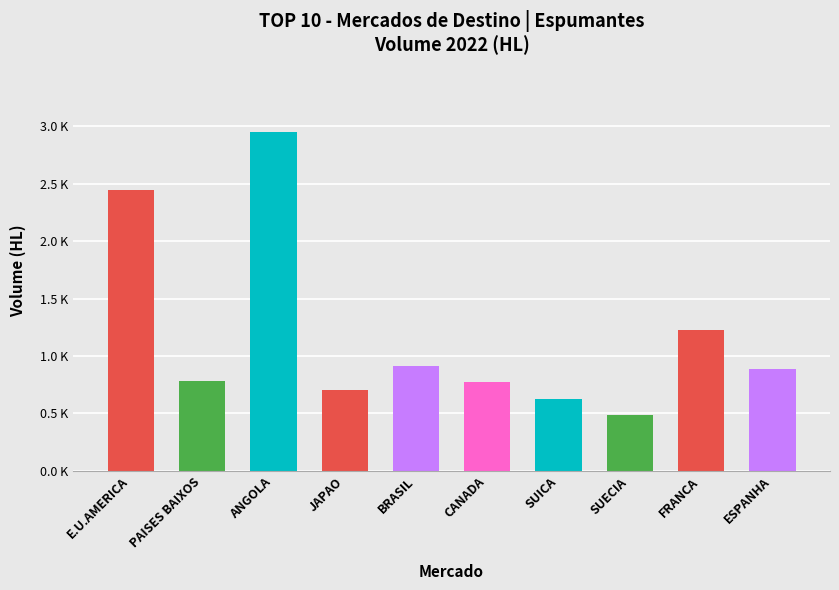

Which has a higher value, PAISES BAIXOS or E.U.AMERICA?

E.U.AMERICA